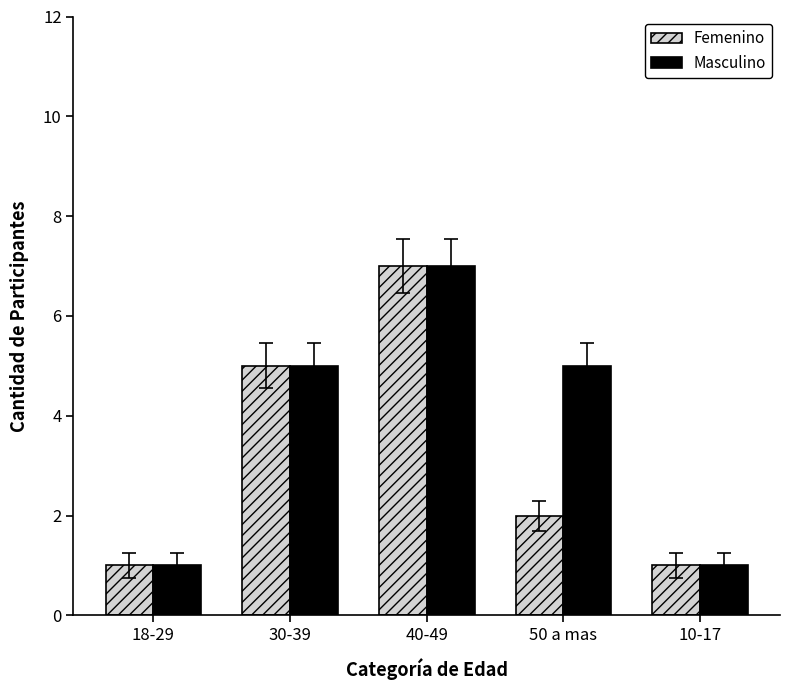

Reading right to left, transcribe all the data shown in this chart.

Femenino: 1	2	7	5	1
Masculino: 1	5	7	5	1